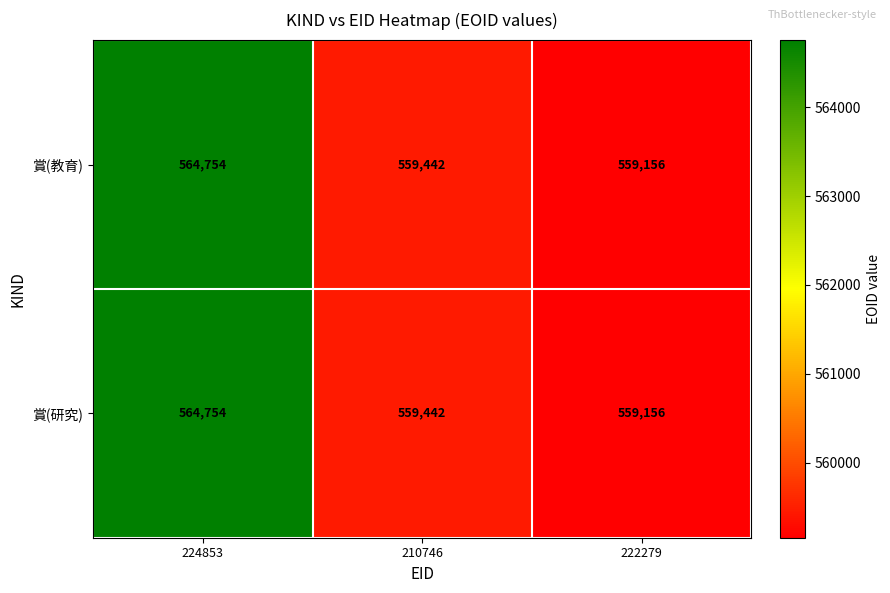

Is it true that 賞(研究) equals 559156 at 222279?

True